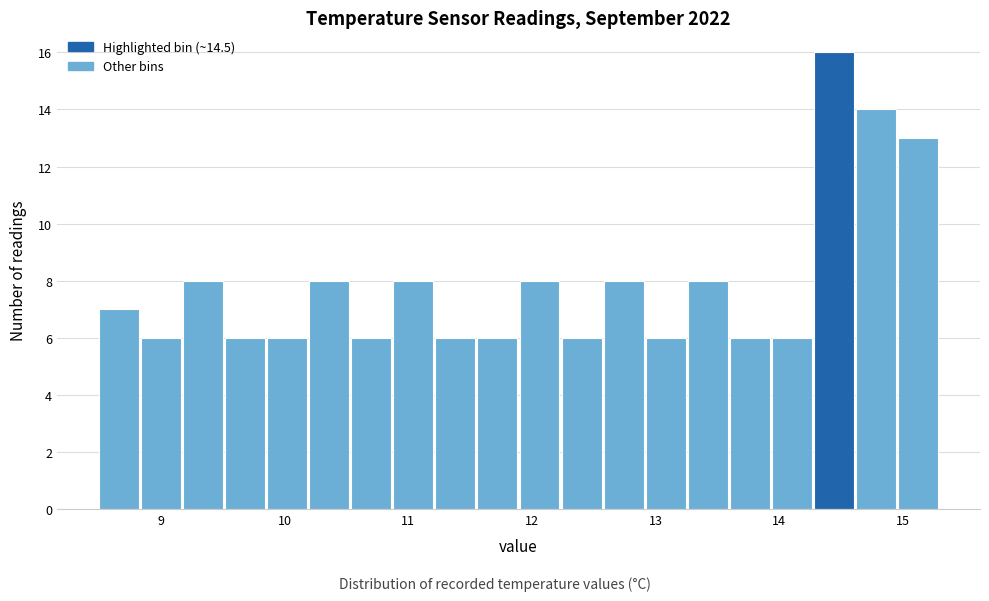

Read against the x-axis, roughly where is the centre of the tallest bar?

14.4